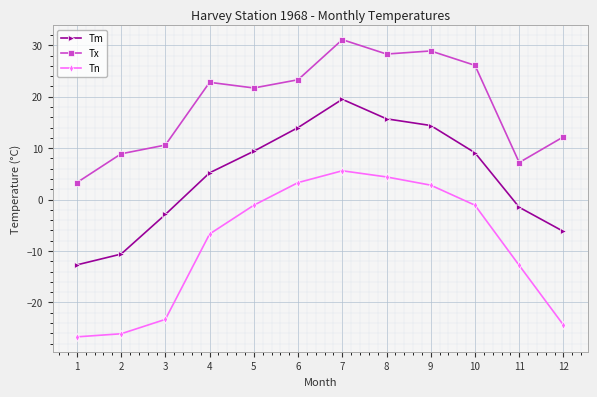

What is the sum of the Tm values at 3 and 1?

-15.6